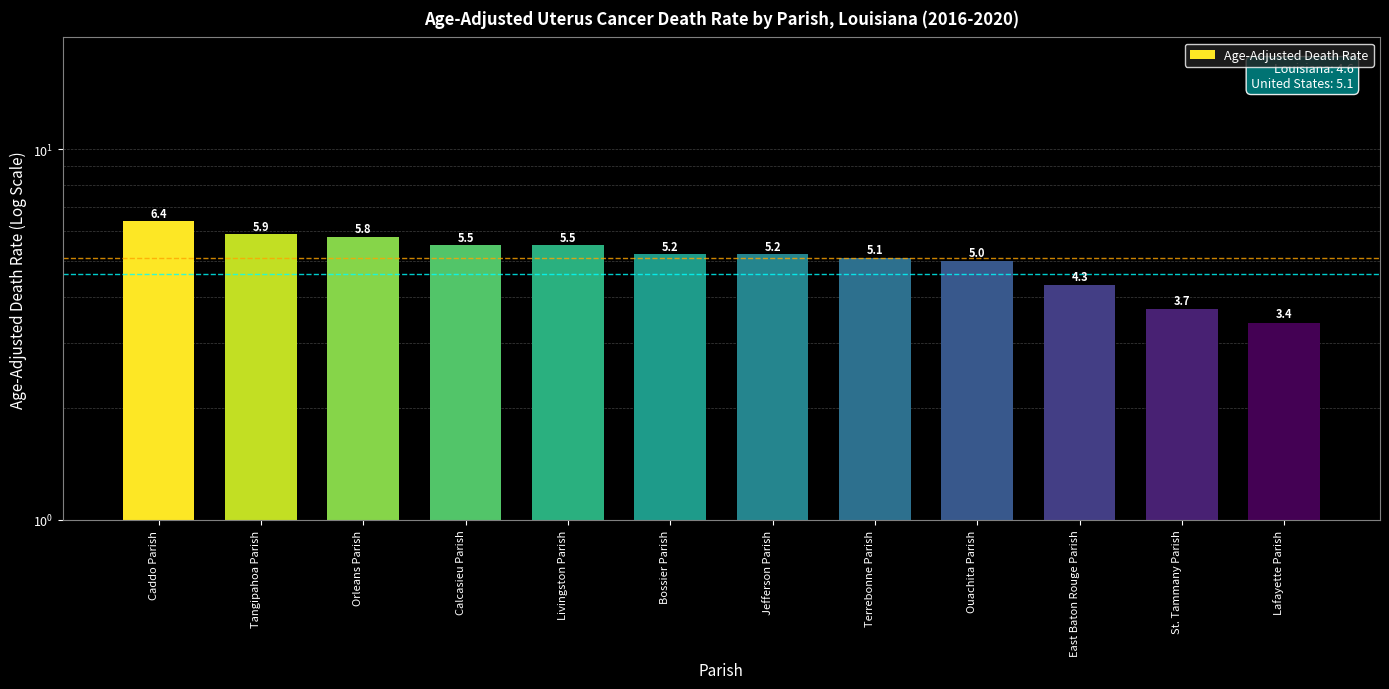

Are the bars horizontal?

No